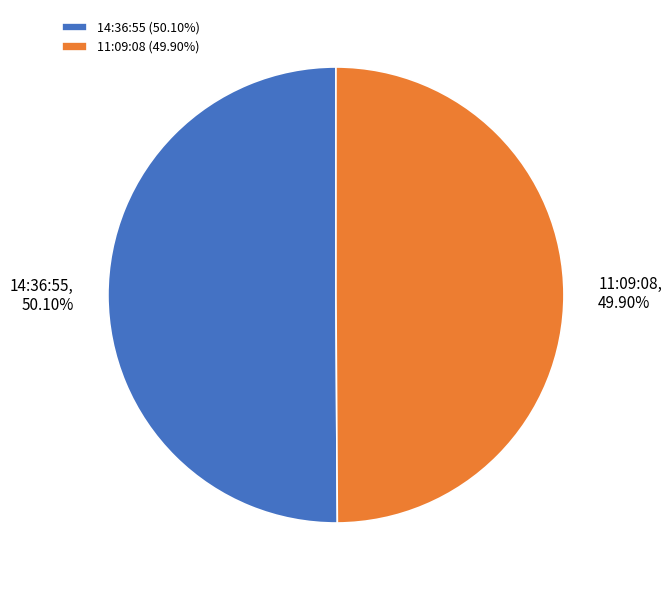

Is there any slice that represents more than half of the pie?

Yes